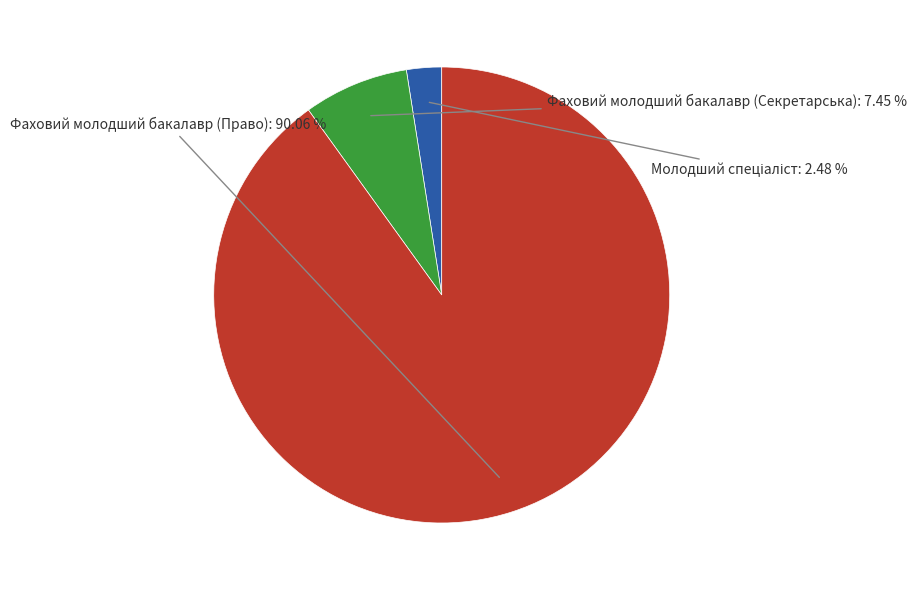

To the nearest percent, what is the difference between the largest and smallest slice percentages?

88%